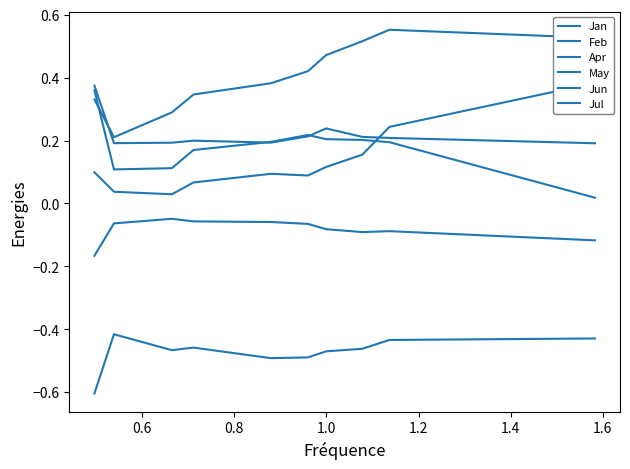

True or false: Jan has more than 2 points higher than both neighbors.

False